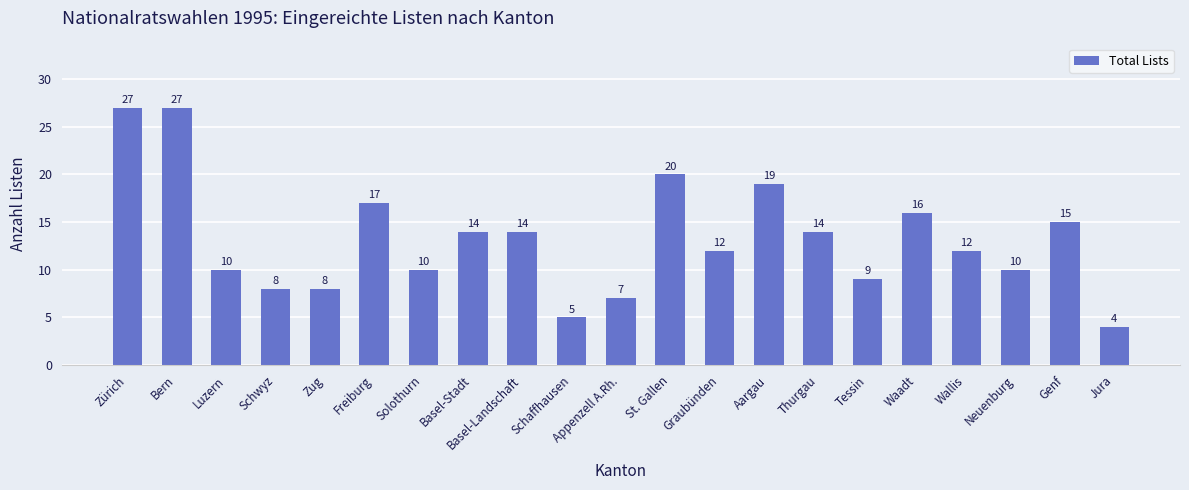

Reading left to right, what are all the values shown in this chart?

Zürich=27	Bern=27	Luzern=10	Schwyz=8	Zug=8	Freiburg=17	Solothurn=10	Basel-Stadt=14	Basel-Landschaft=14	Schaffhausen=5	Appenzell A.Rh.=7	St. Gallen=20	Graubünden=12	Aargau=19	Thurgau=14	Tessin=9	Waadt=16	Wallis=12	Neuenburg=10	Genf=15	Jura=4